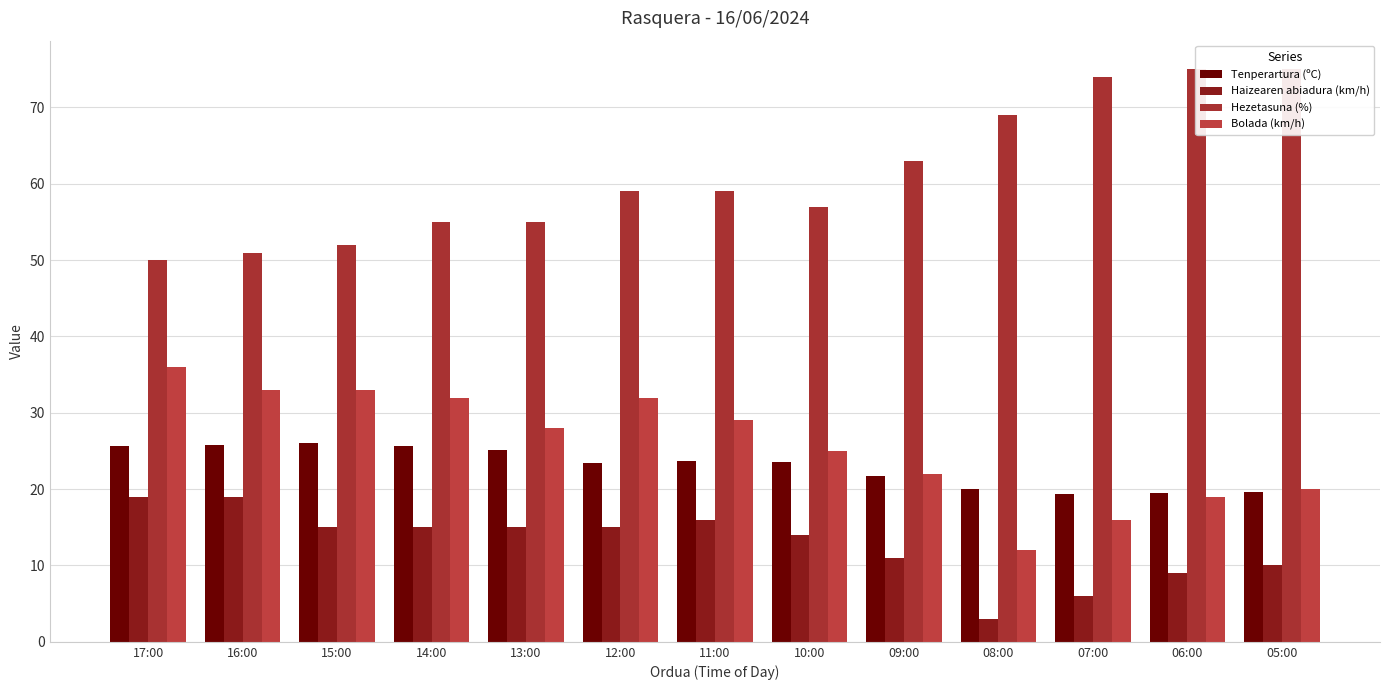

Read the Hezetasuna (%) value at 07:00.

74.0